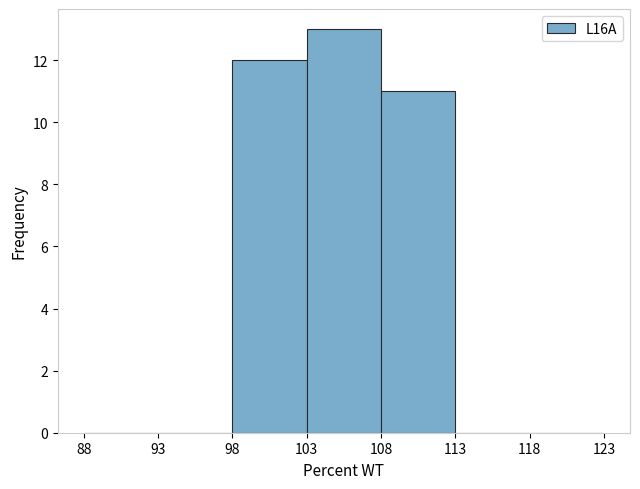

Reading left to right, transcribe this chart: for each bar, give the range it covers on the x-axis and its height. The values are not printed on the chart, so give them approximately, as read against the axis.

88 to 93: 0
93 to 98: 0
98 to 103: 12
103 to 108: 13
108 to 113: 11
113 to 118: 0
118 to 123: 0